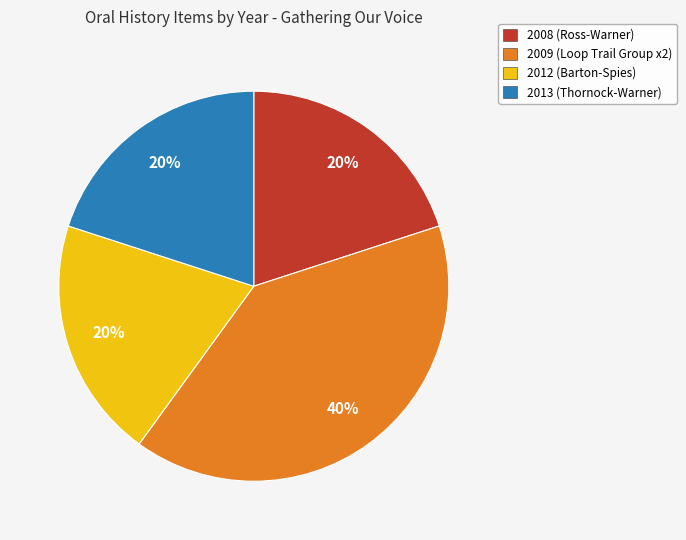

Does any single category account for the majority?

No